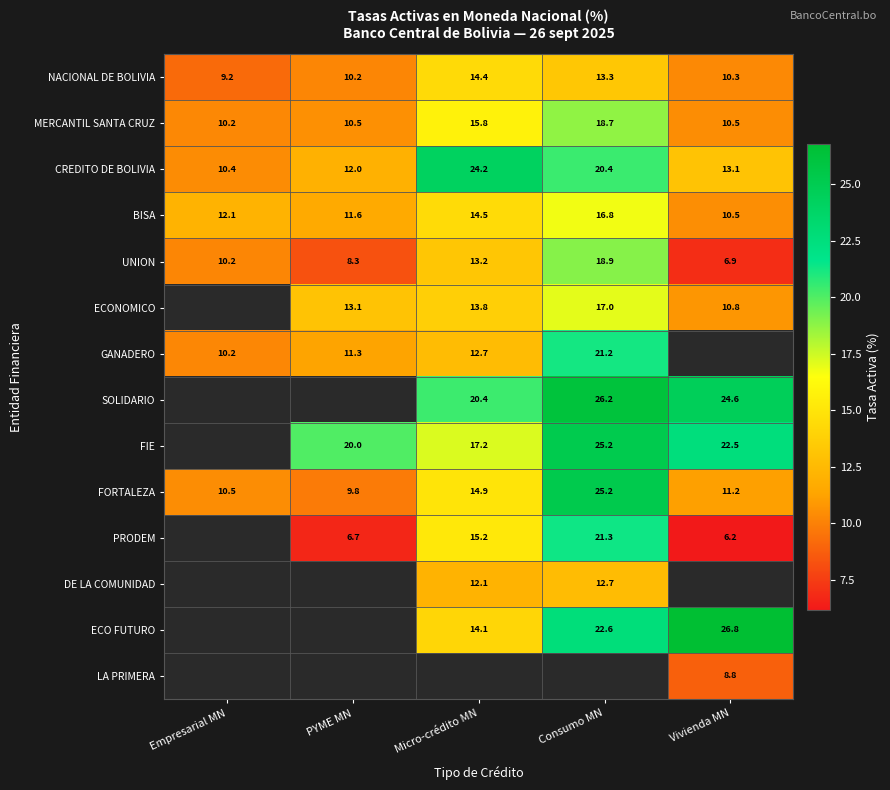

Between Micro-crédito MN and Vivienda MN, which is larger?

Micro-crédito MN